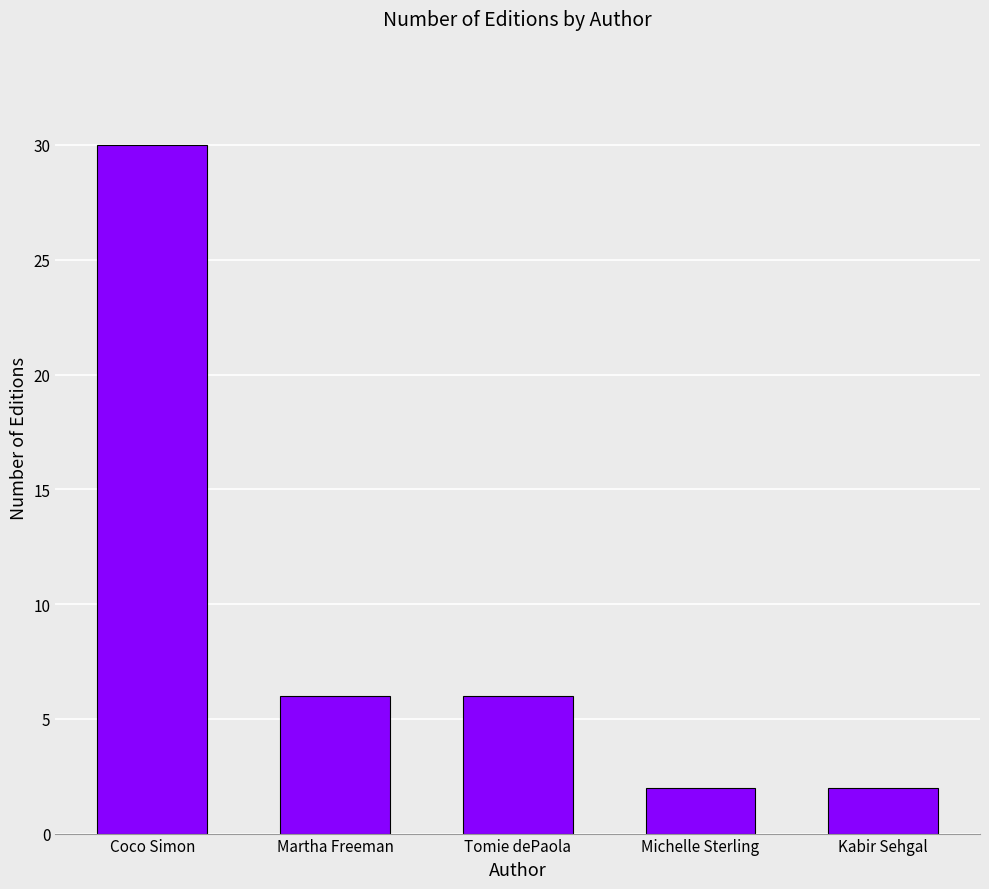

What is the label of the 4th bar from the left?

Michelle Sterling